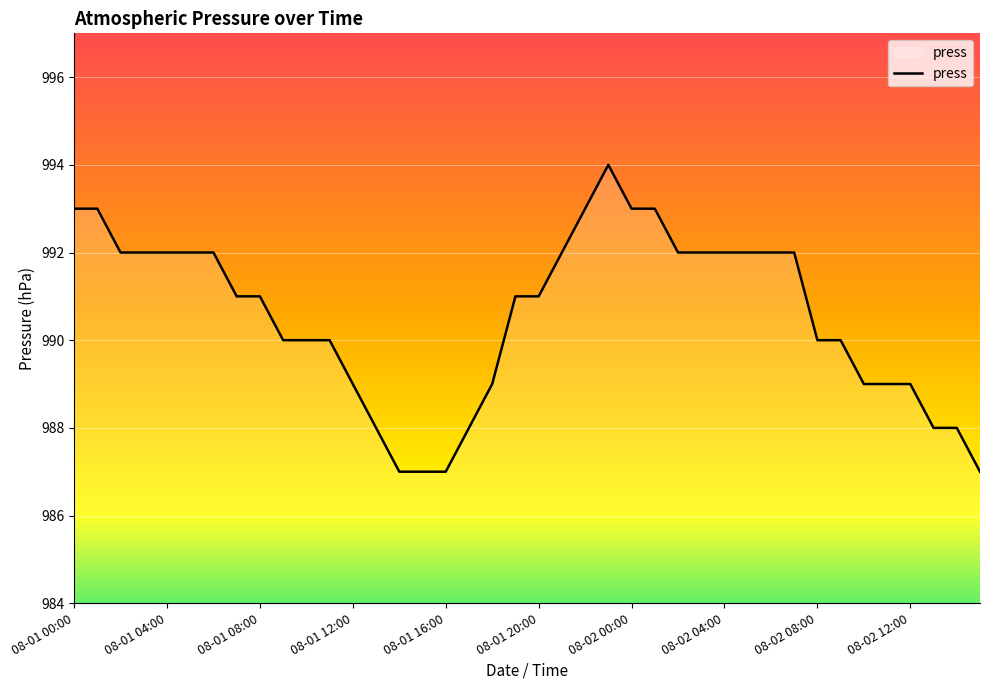

What is the smallest value displayed?

987